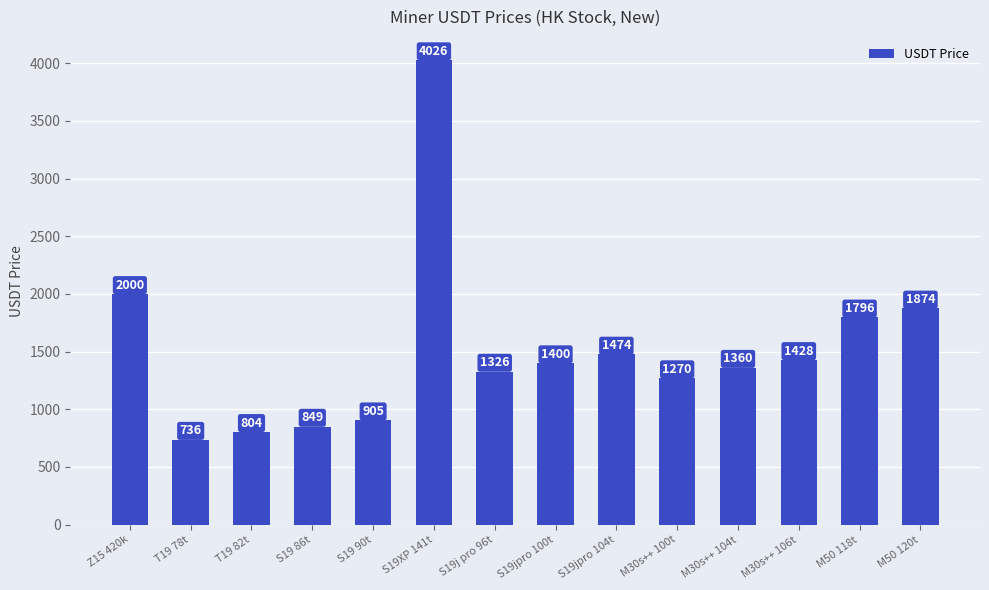

What is the greatest value displayed?

4026.2